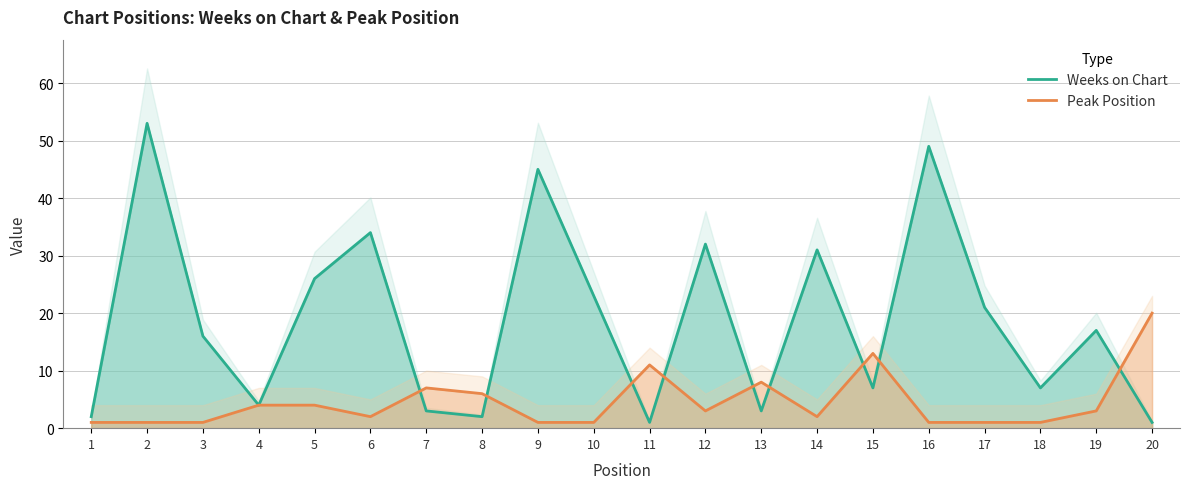

What is the average value of the Weeks on Chart series?

19